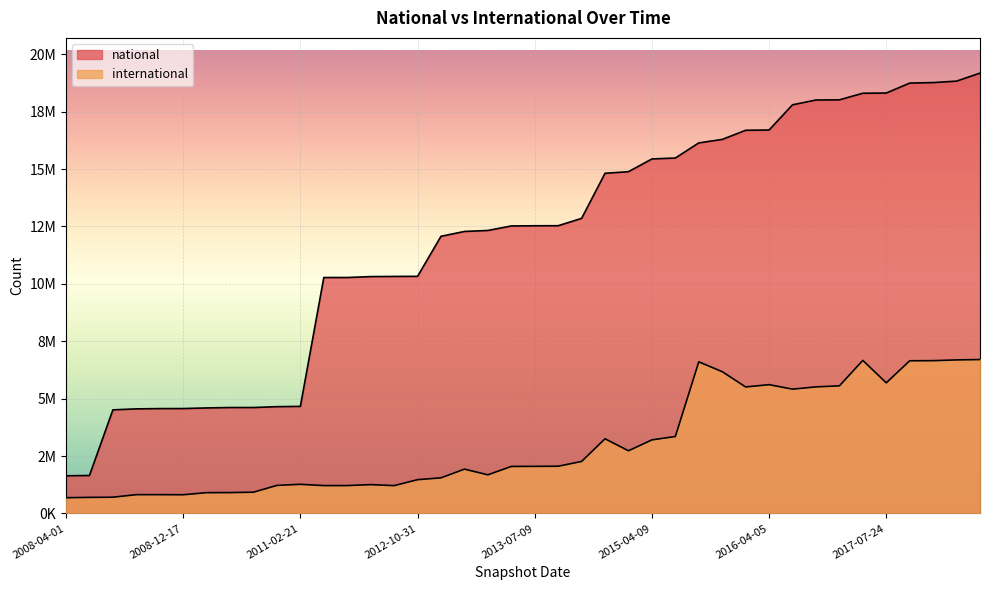

Rank the categories by national value from lowest to highest.

2008-04-01, 2008-06-27, 2008-10-10, 2009-04-06, 2009-06-17, 2008-12-17, 2009-09-25, 2010-04-01, 2010-07-26, 2010-11-17, 2011-02-21, 2012-01-18, 2012-03-26, 2012-07-13, 2011-06-10, 2012-10-31, 2012-12-11, 2013-02-20, 2013-12-20, 2013-05-21, 2013-07-09, 2013-09-10, 2014-03-28, 2015-01-19, 2014-09-08, 2015-04-09, 2015-07-03, 2015-10-01, 2016-01-04, 2016-07-04, 2016-04-05, 2016-10-07, 2016-12-27, 2017-04-12, 2017-10-12, 2017-07-24, 2017-12-22, 2018-04-09, 2018-07-11, 2018-09-28